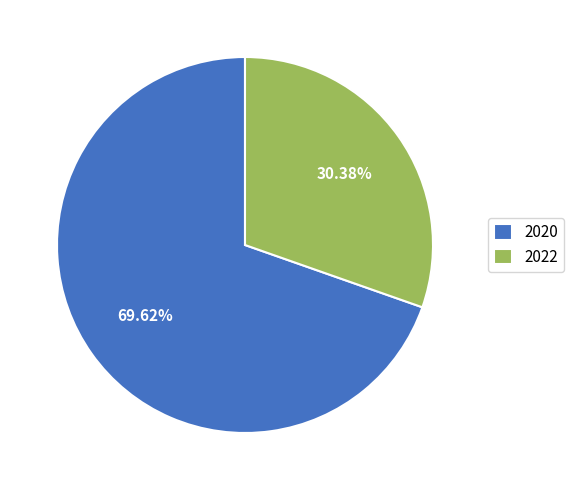

What percentage do 2020 and 2022 together represent?

100.0%